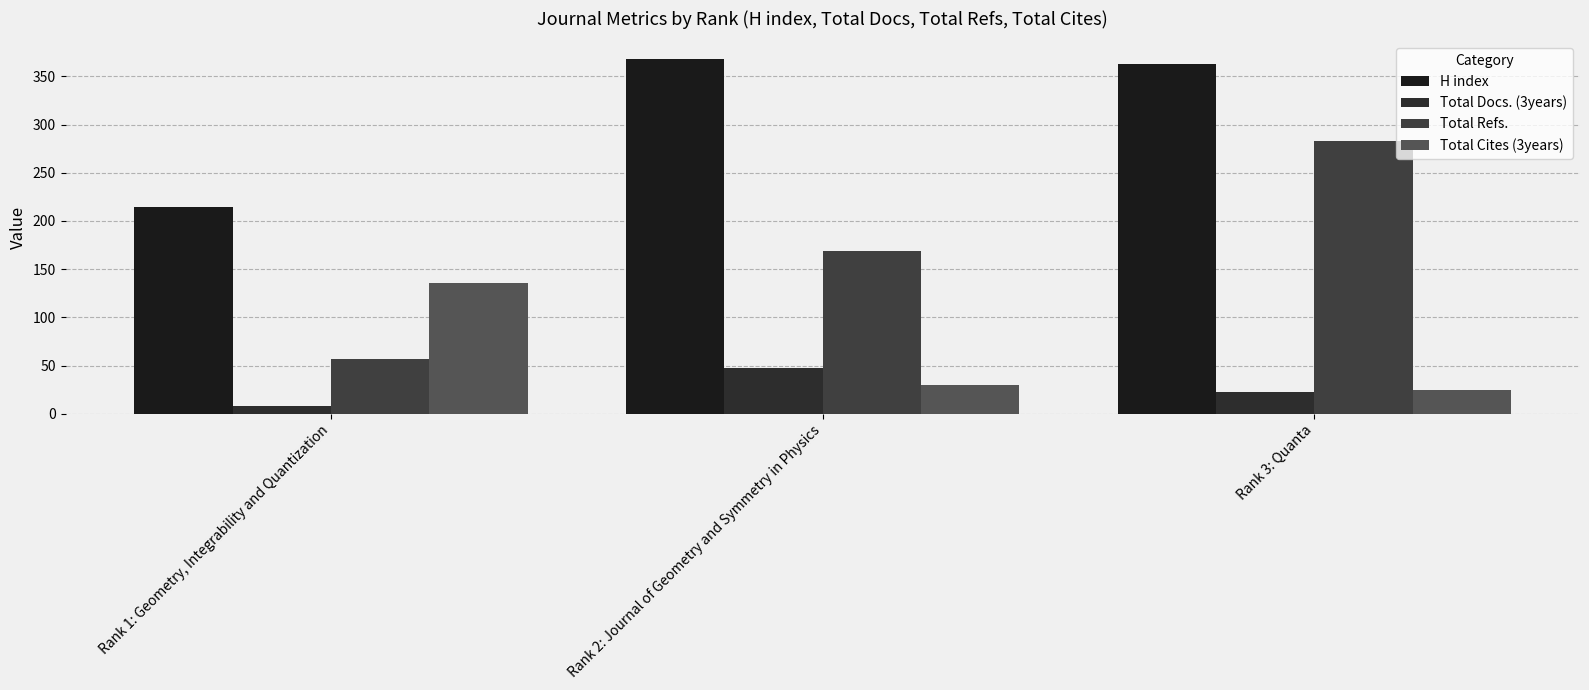

At how many categories does at least one series exceed 93?

3